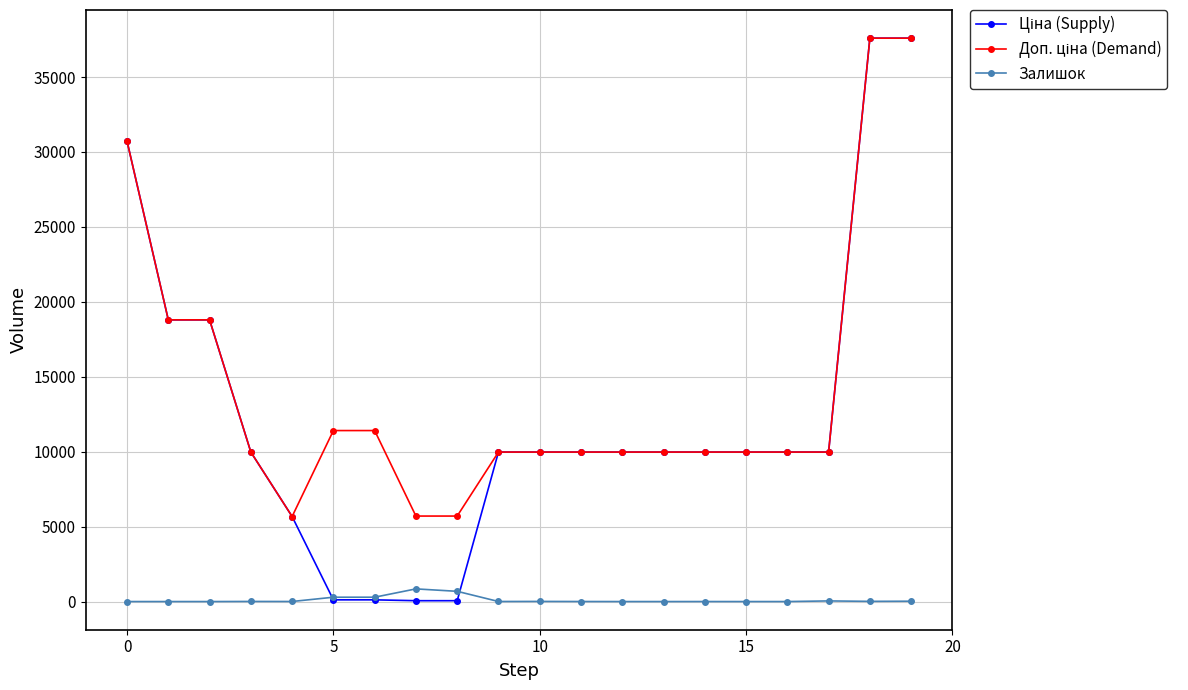

How many lines are shown in the chart?

3